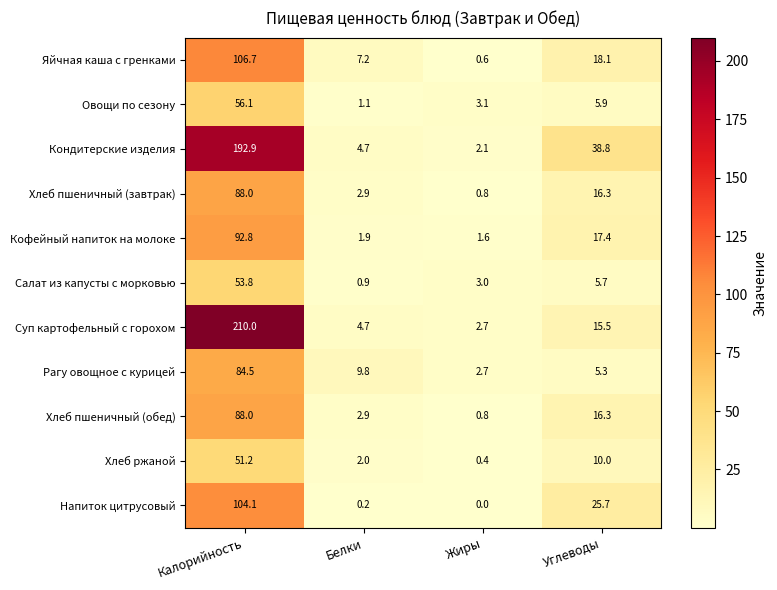

Which series has the widest spread of values?

Суп картофельный с горохом